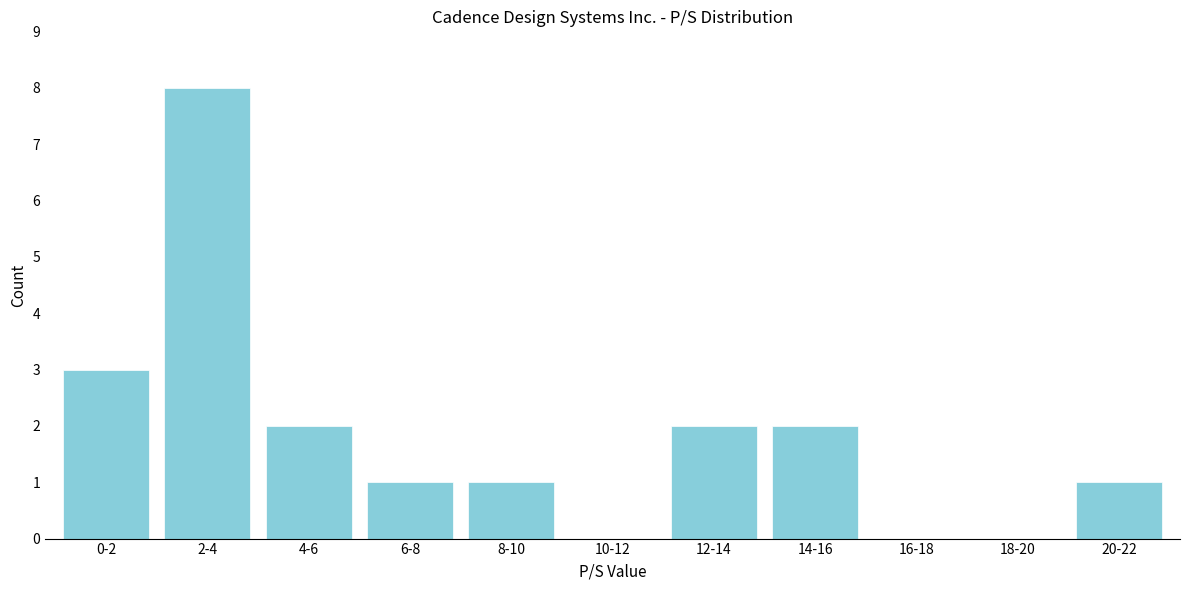

Reading right to left, what are all the values shown in this chart?

20-22=1	18-20=0	16-18=0	14-16=2	12-14=2	10-12=0	8-10=1	6-8=1	4-6=2	2-4=8	0-2=3